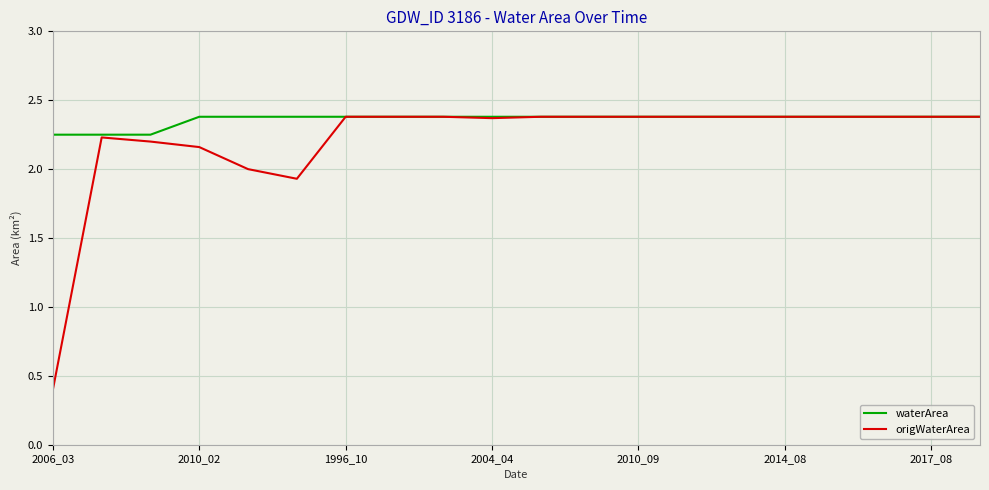

List the series in order of their overall mean, lowest first.

origWaterArea, waterArea